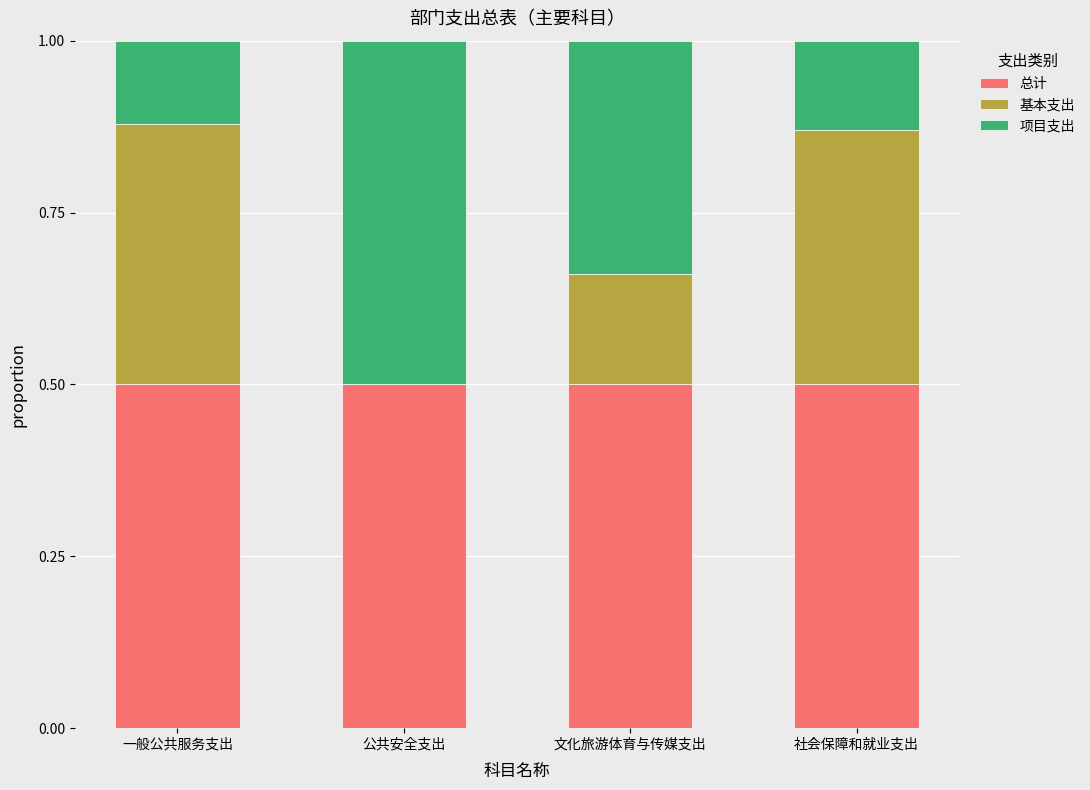

What is the total value across all series at 一般公共服务支出?

1.0